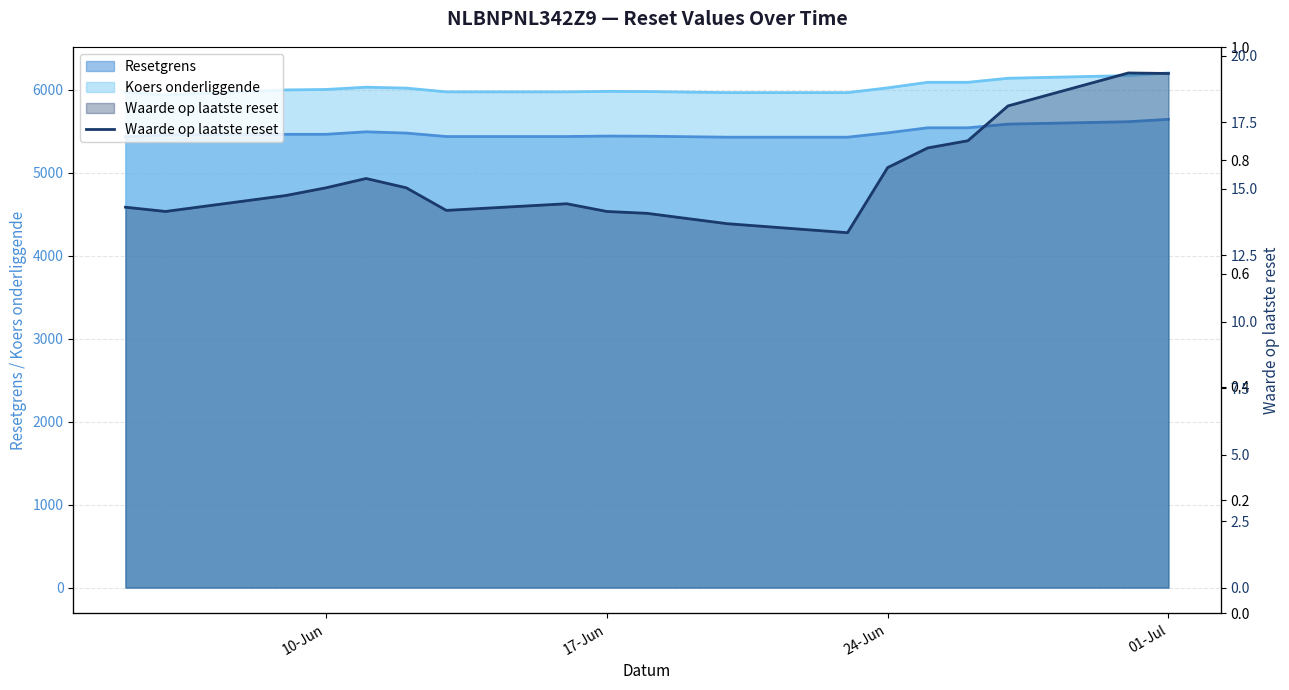

Count the number of categories in the chart.

18